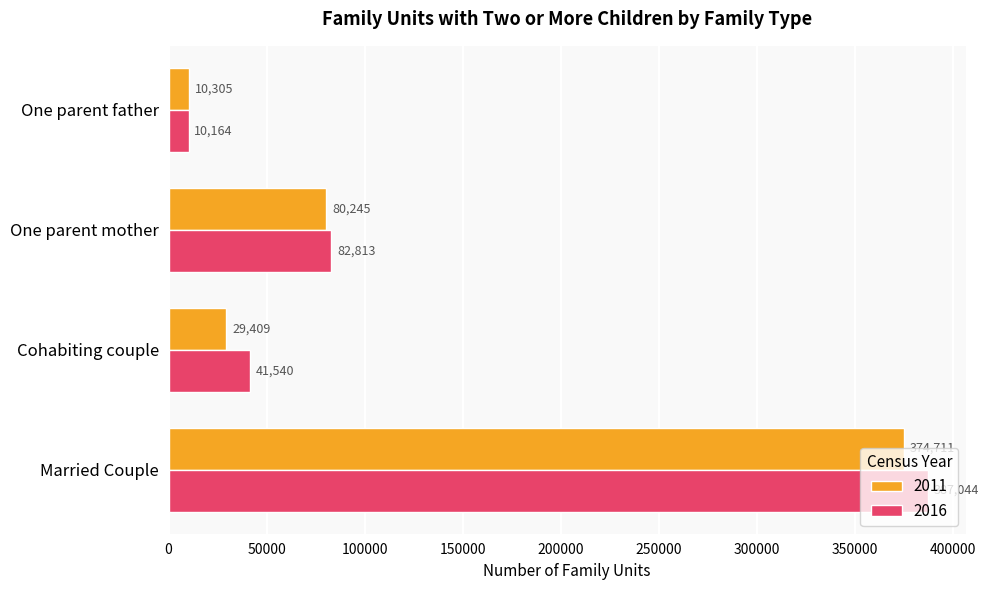

What is the sum of the 2011 values at One parent father and Cohabiting couple?

39714